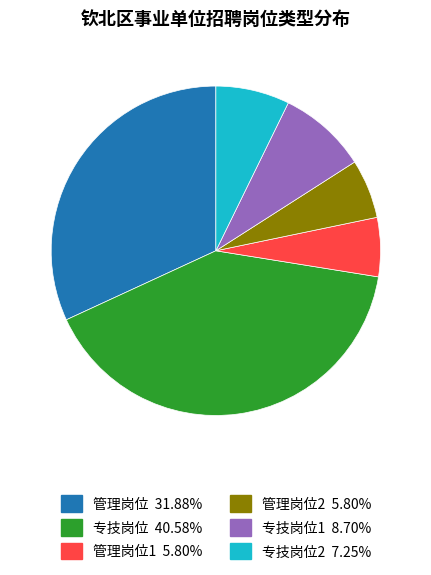

Is there a majority slice in this chart?

No